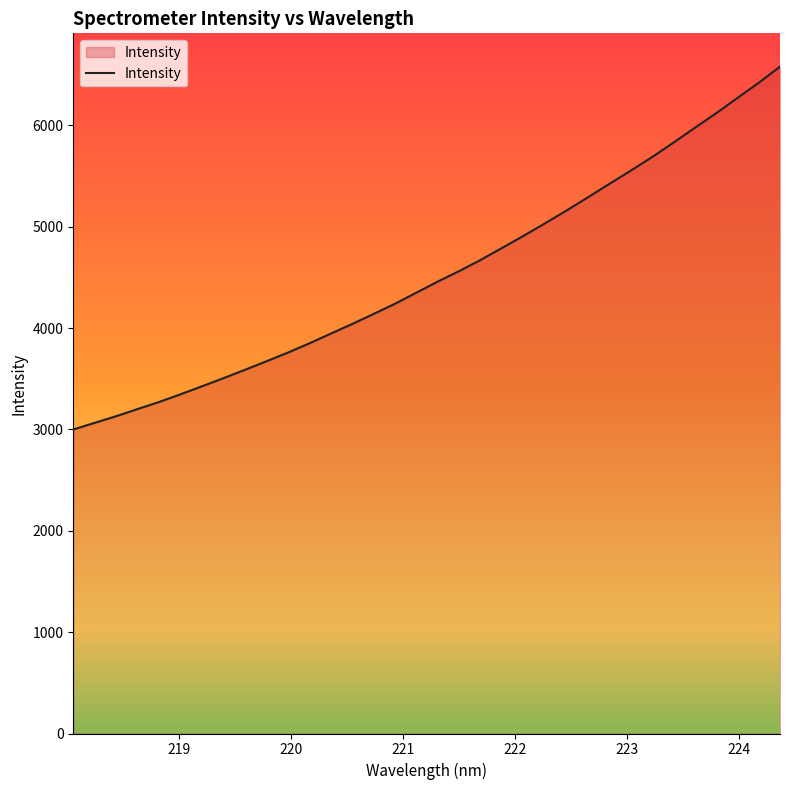

What is the greatest value displayed?

6579.0